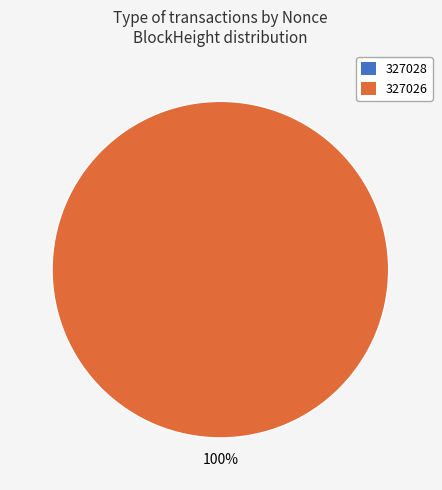

How many slices are in this pie chart?

2